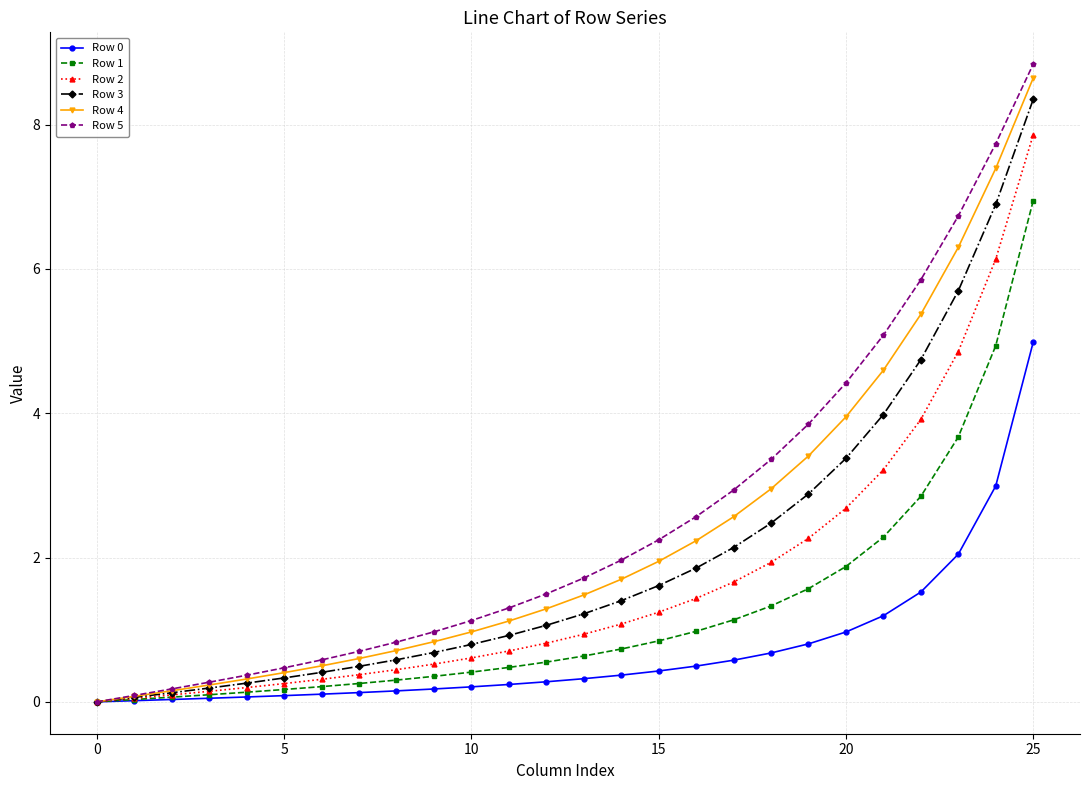

Which series has the largest range (max minus min)?

Row 5